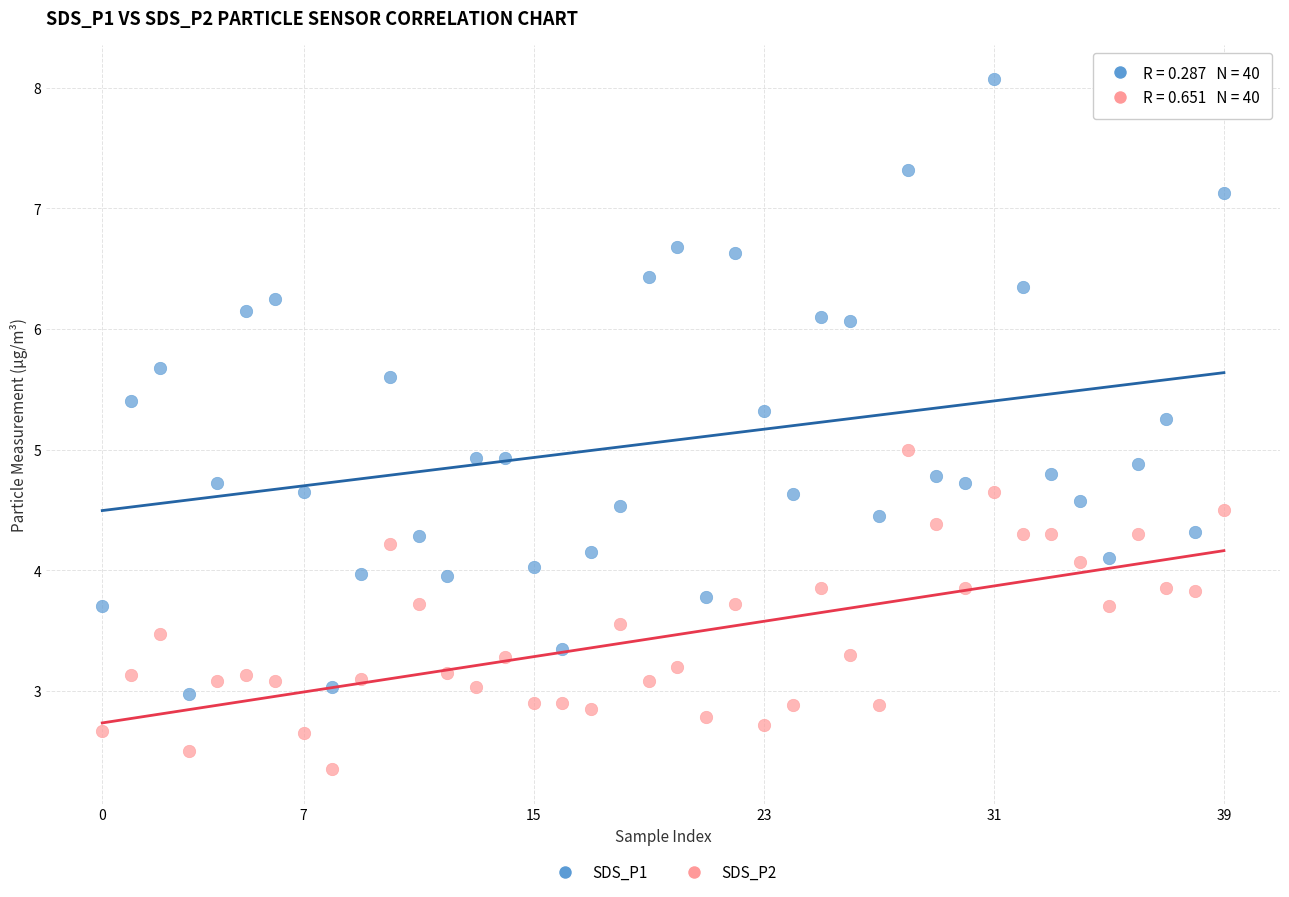

Which series has the widest spread of Y values?

SDS_P1